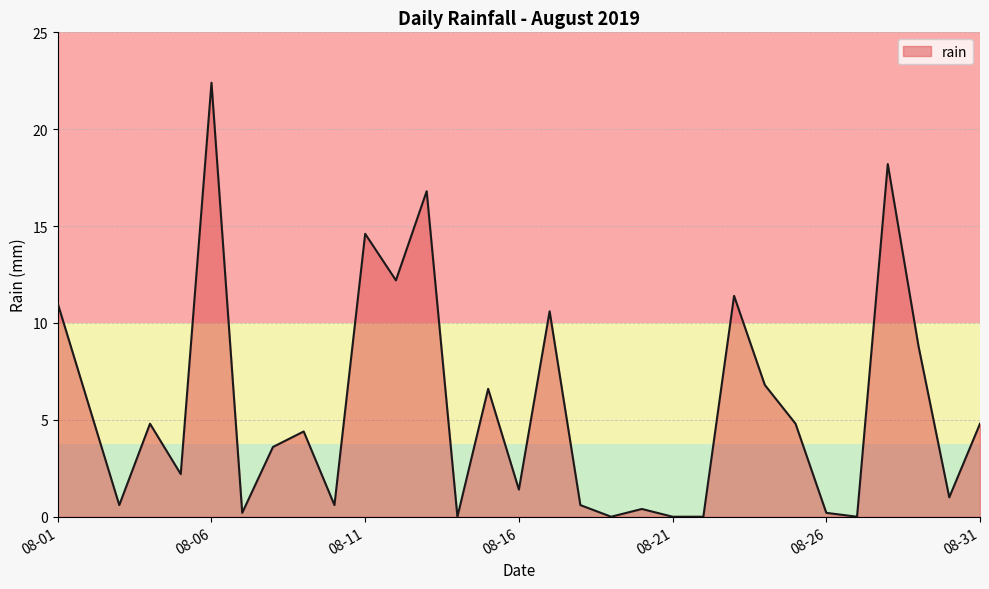

Reading right to left, list all the values displayed in this chart.

4.8	1.0	8.8	18.2	0.0	0.2	4.8	6.8	11.4	0.0	0.0	0.4	0.0	0.6	10.6	1.4	6.6	0.0	16.8	12.2	14.6	0.6	4.4	3.6	0.2	22.4	2.2	4.8	0.6	5.8	11.0